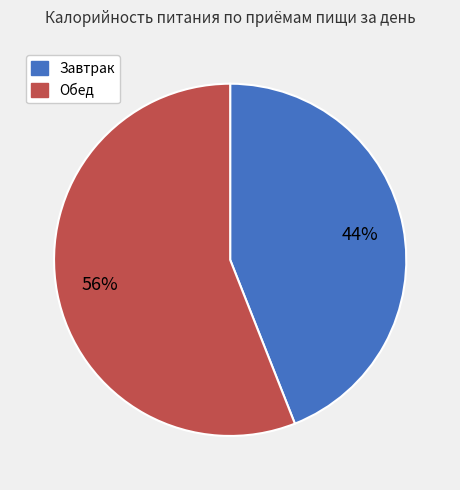

Rank the categories by value from highest to lowest.

Обед, Завтрак